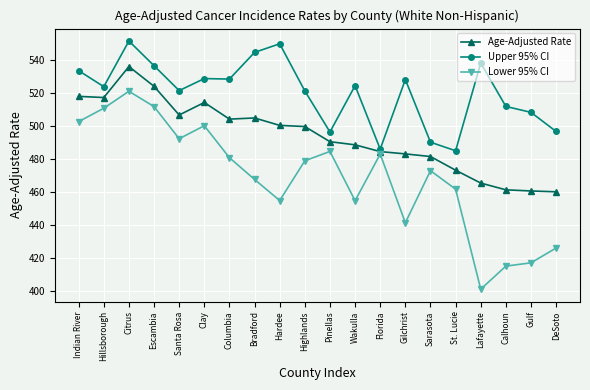

What is the value of the Lower 95% CI point at the 14th from the left?

441.5